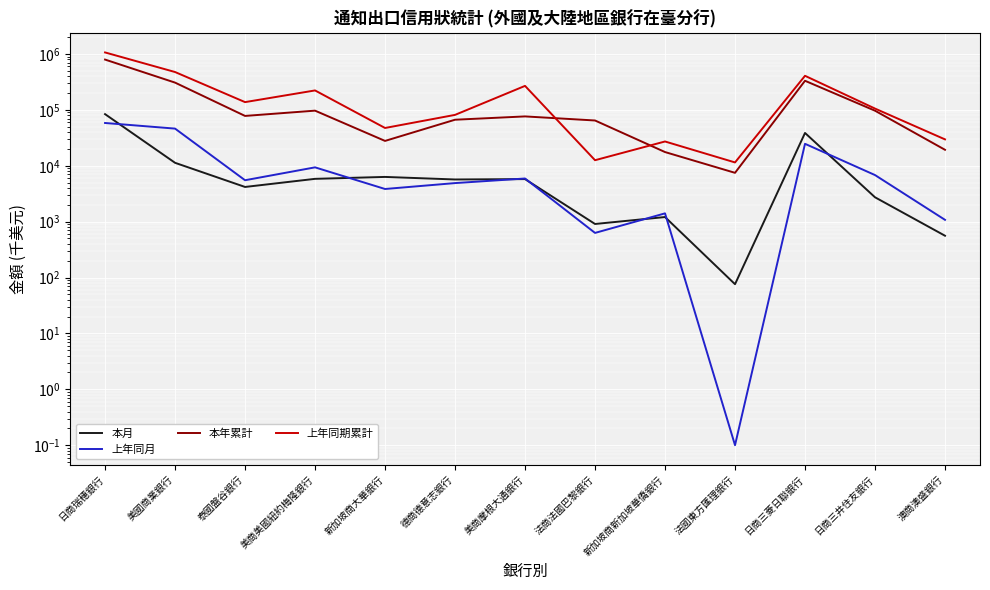

The value of 本月 at 日商三菱日聯銀行 is 16382.0. True or false?

False